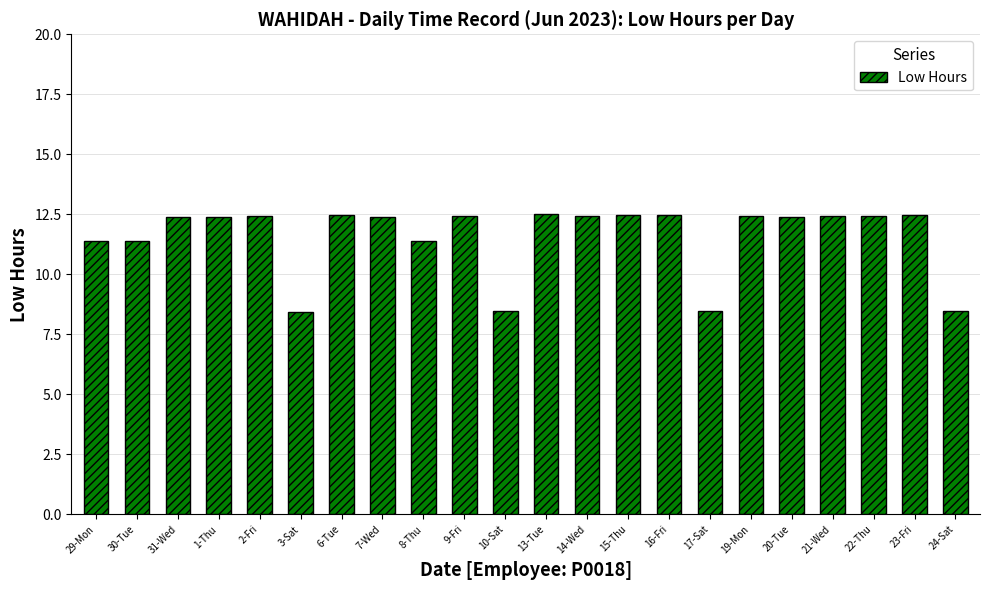

Are the bars horizontal?

No